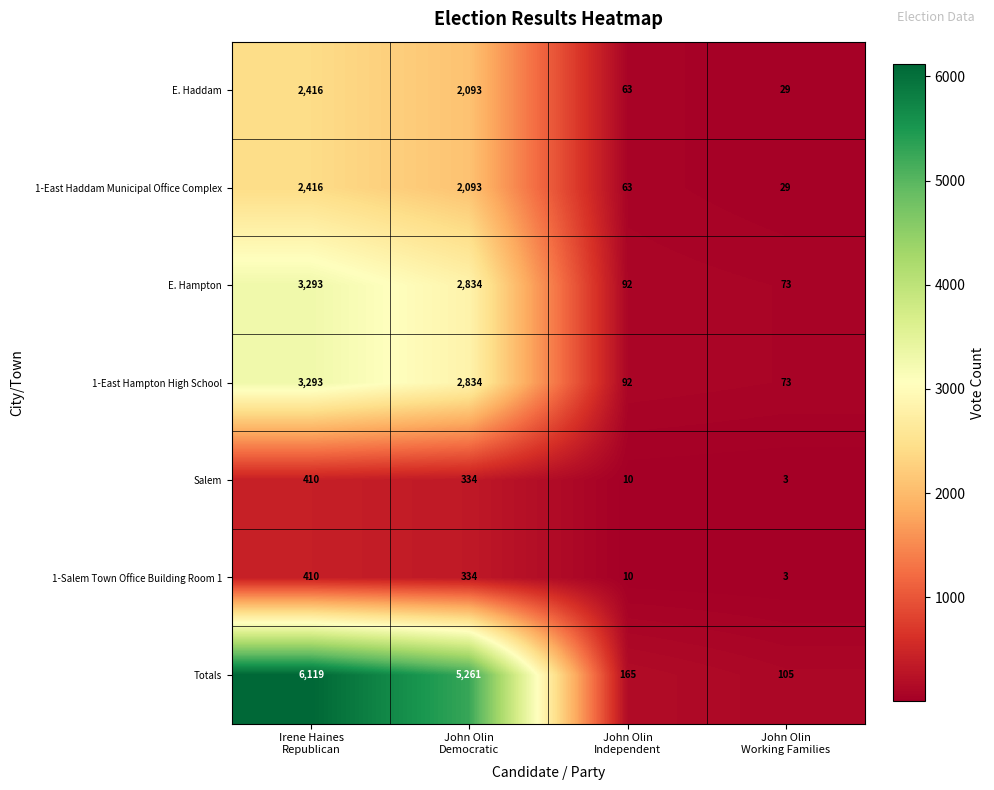

Which series has the largest total across all categories?

Totals